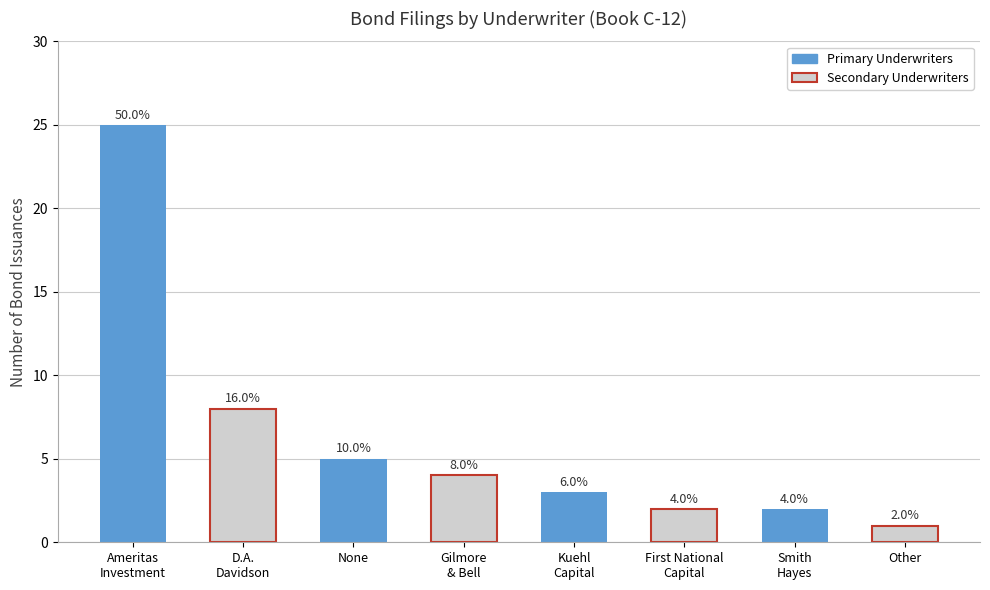

Read the value at D.A.
Davidson, to the nearest 5.

10